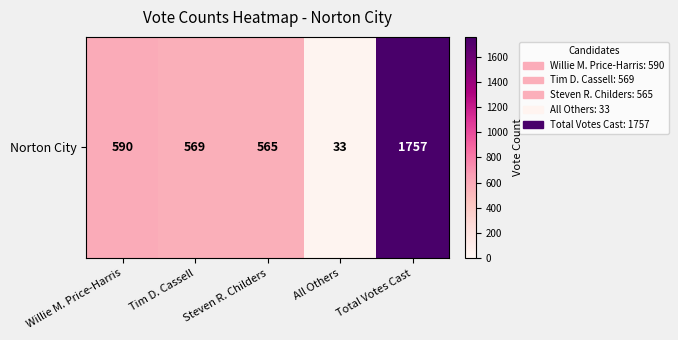

List the labels in order of value, largest first.

Total Votes Cast, Willie M. Price-Harris, Tim D. Cassell, Steven R. Childers, All Others